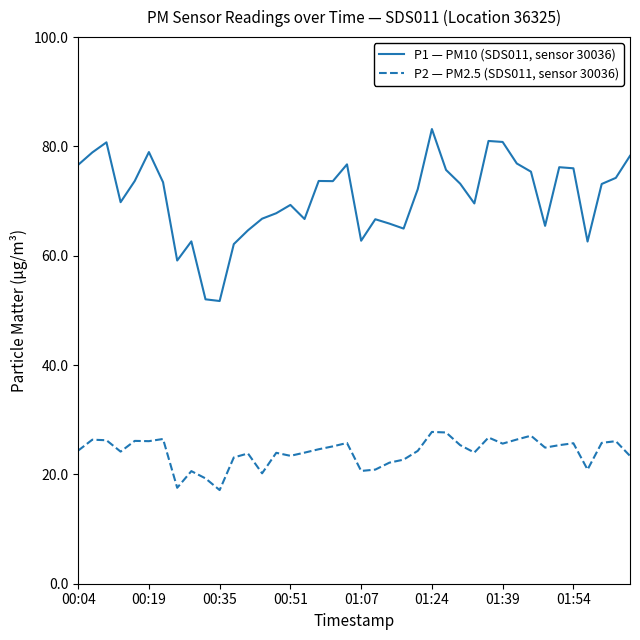

True or false: P1 — PM10 (SDS011, sensor 30036) and P2 — PM2.5 (SDS011, sensor 30036) cross at least once.

False